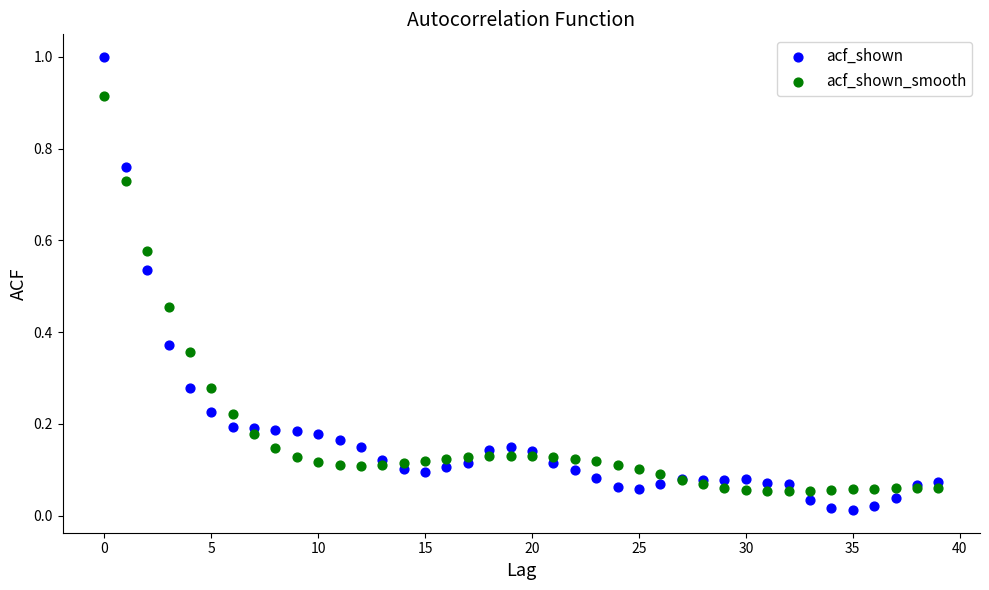

Which series has the widest spread of Y values?

acf_shown